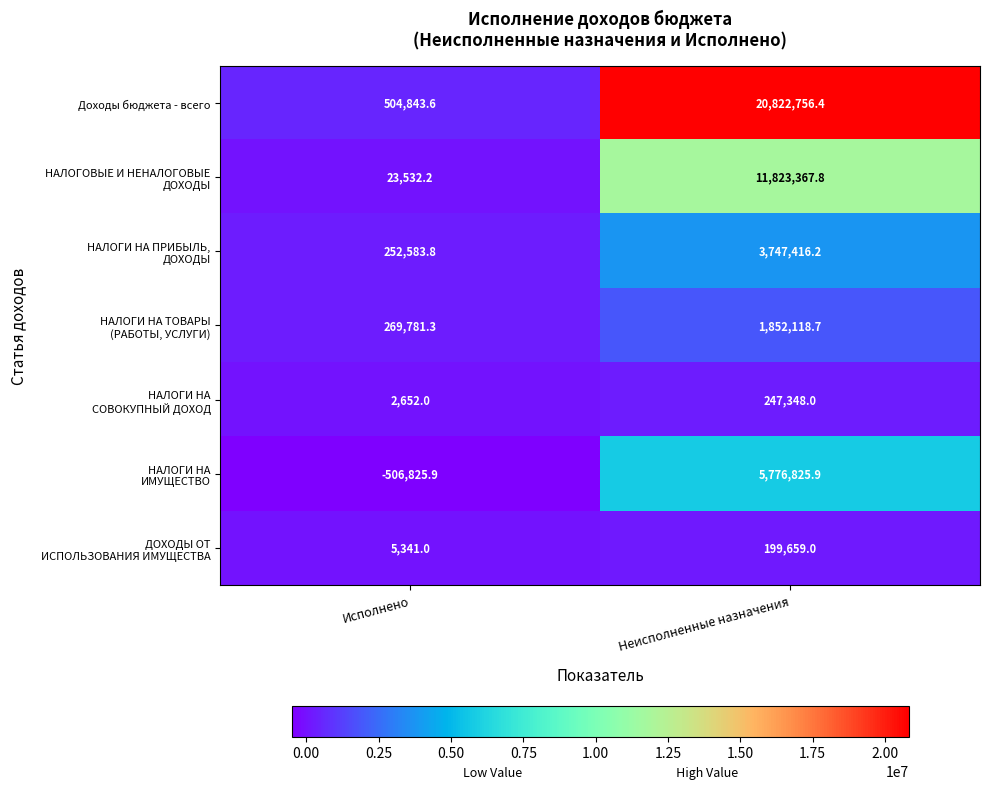

What is the total value across all series at Исполнено?

551908.0